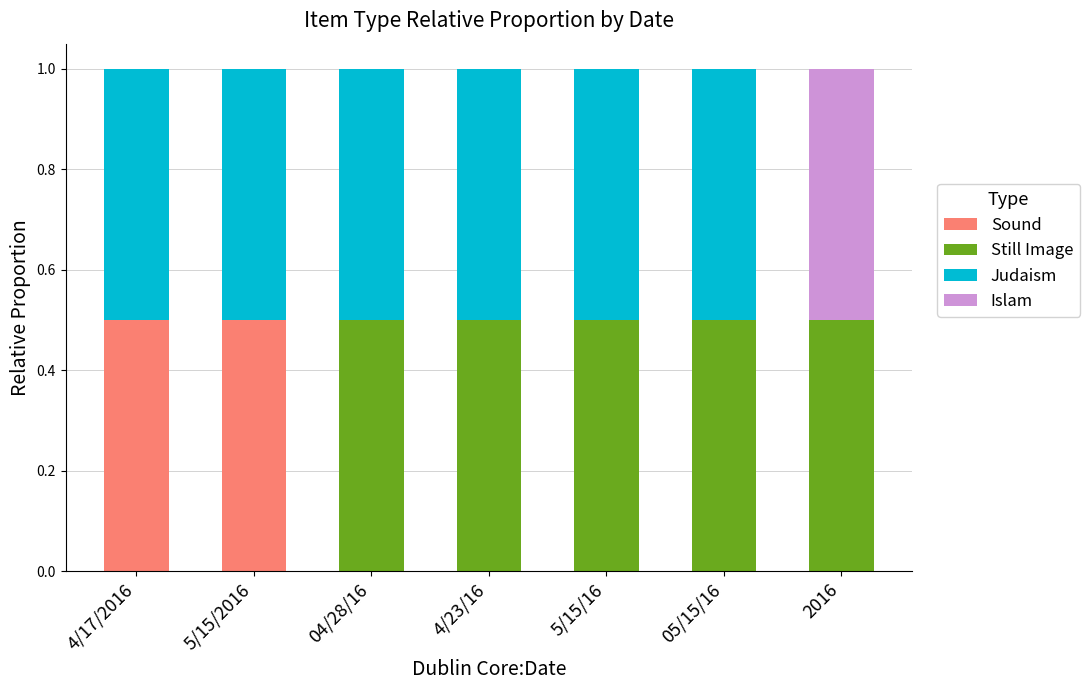

What is the highest value of the Sound series?

0.5